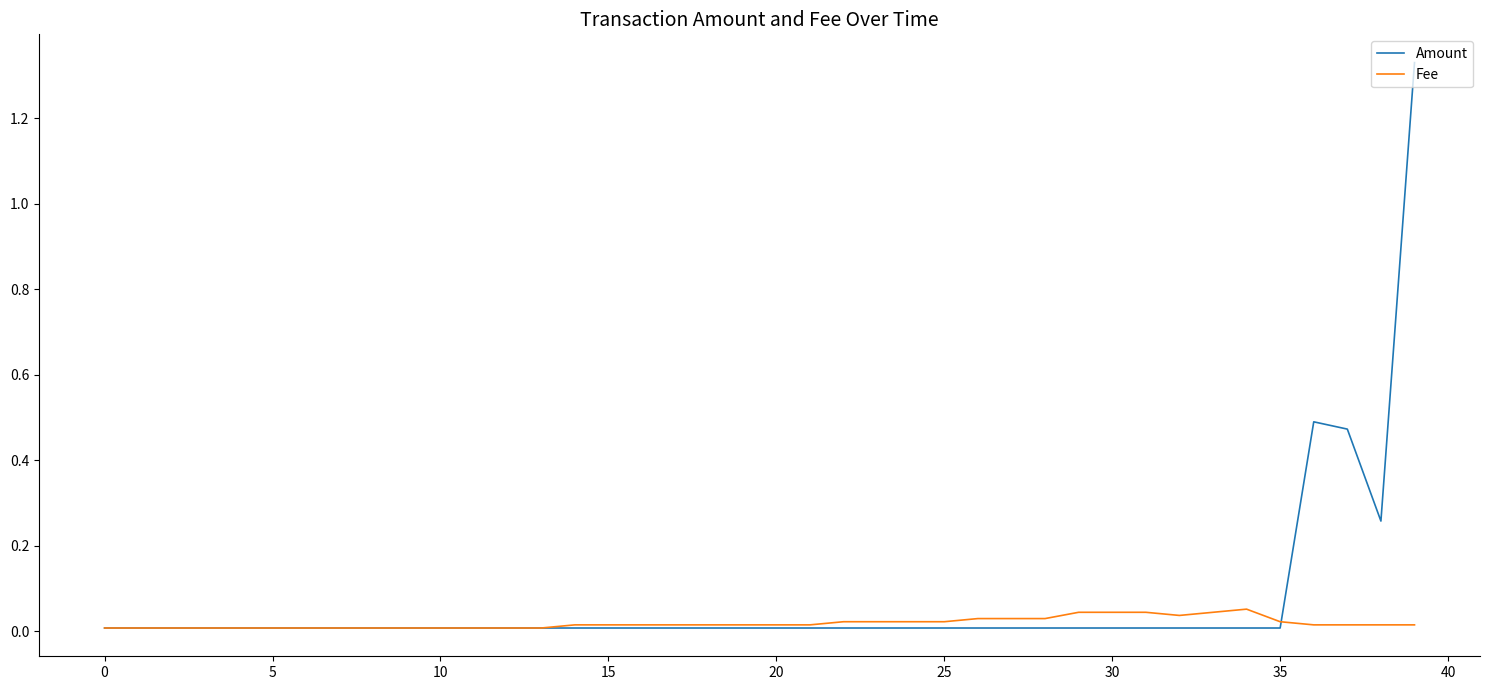

Which series has the widest spread of values?

Amount